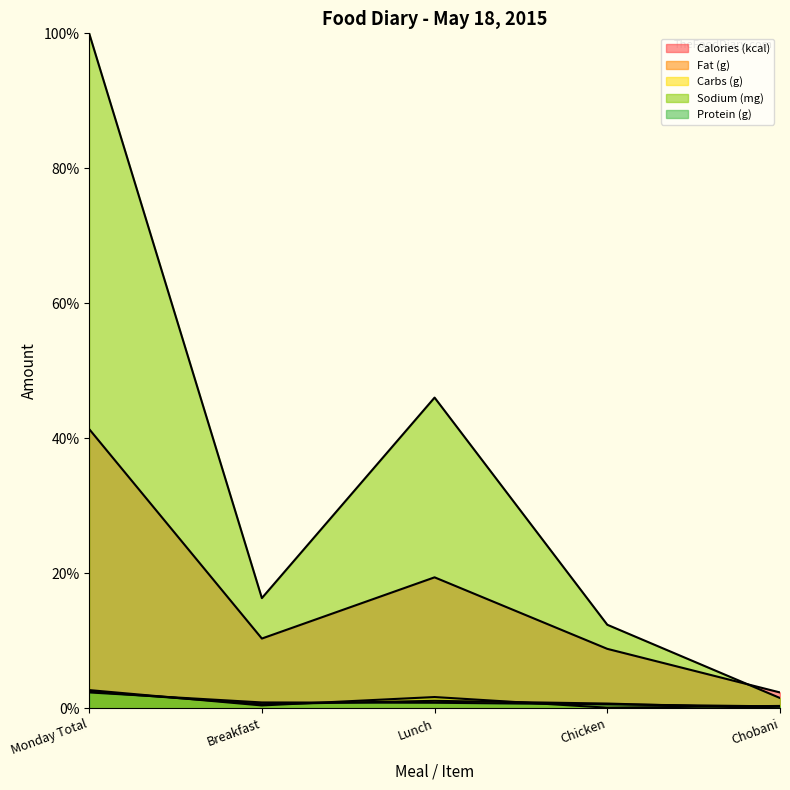

Which has a higher value, Chobani or Chicken?

Chicken